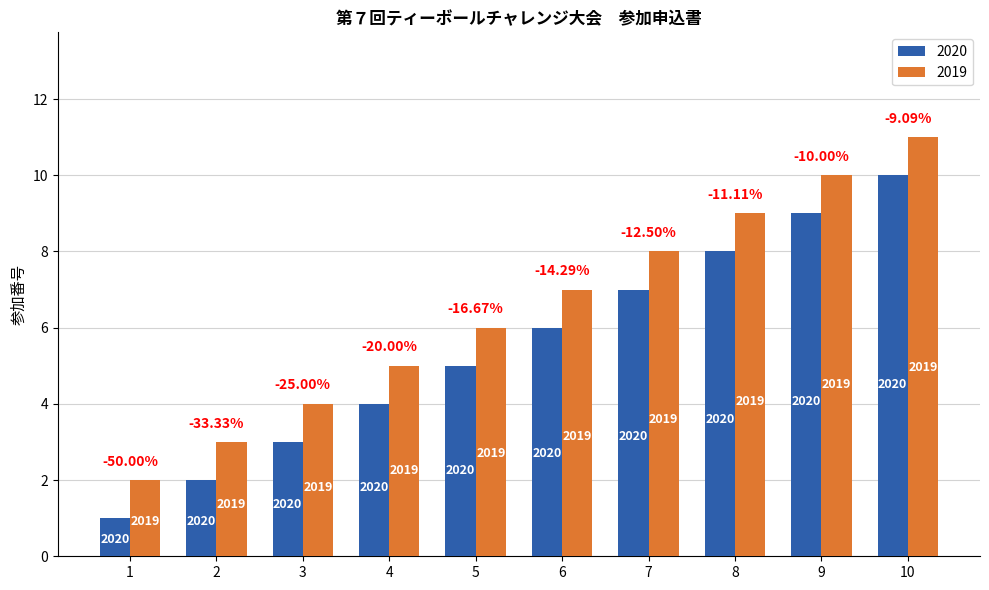

Reading right to left, extract all data points from this chart.

2020: 10=10	9=9	8=8	7=7	6=6	5=5	4=4	3=3	2=2	1=1
2019: 10=11	9=10	8=9	7=8	6=7	5=6	4=5	3=4	2=3	1=2